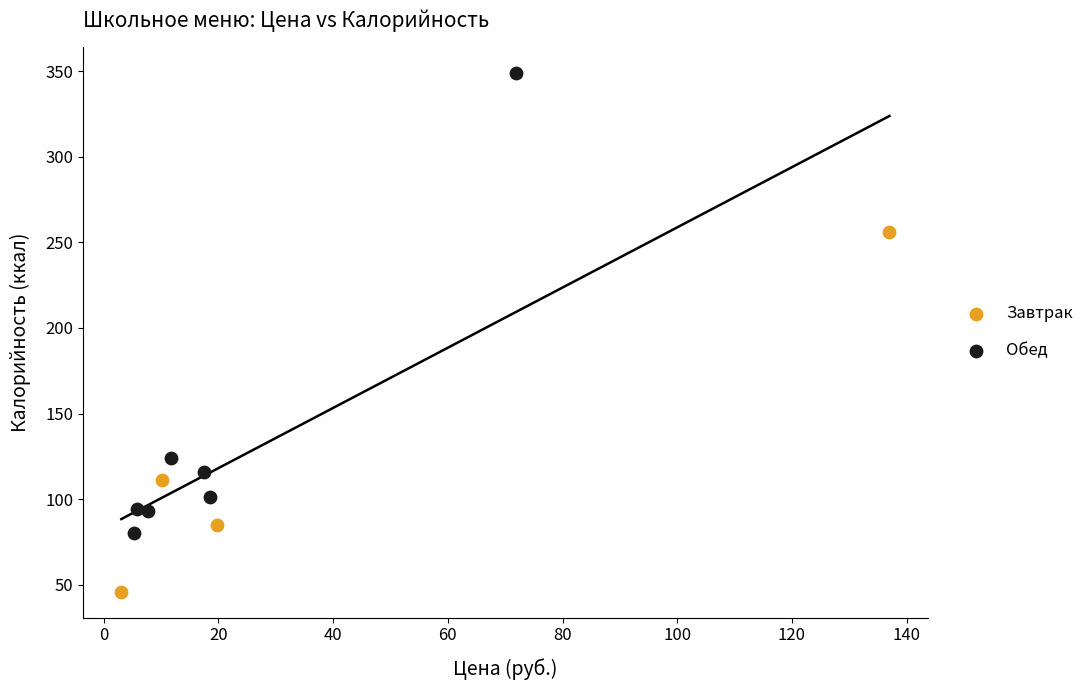

What are all the series names shown in the legend?

Завтрак, Обед